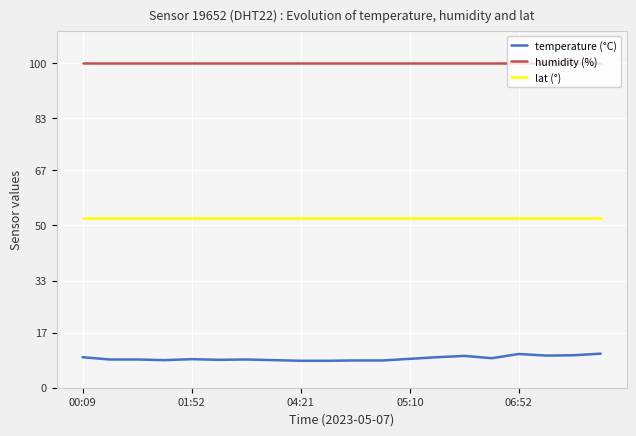

The value of humidity (%) at 06:52 is 35.6. True or false?

False